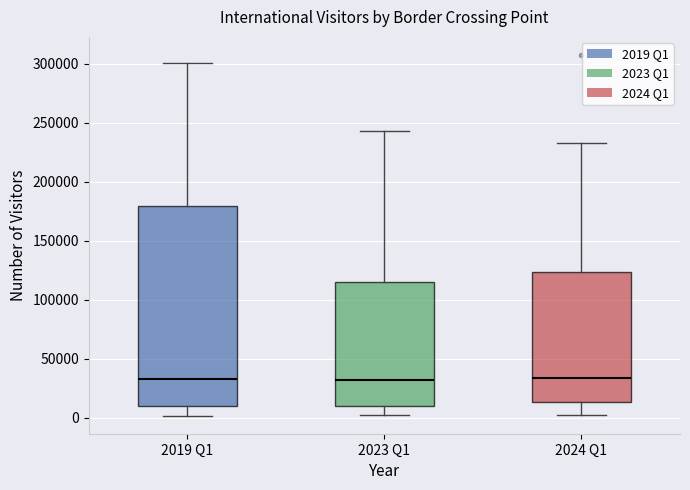

Which box is the tallest, from its lower edge to its upper edge?

2019 Q1